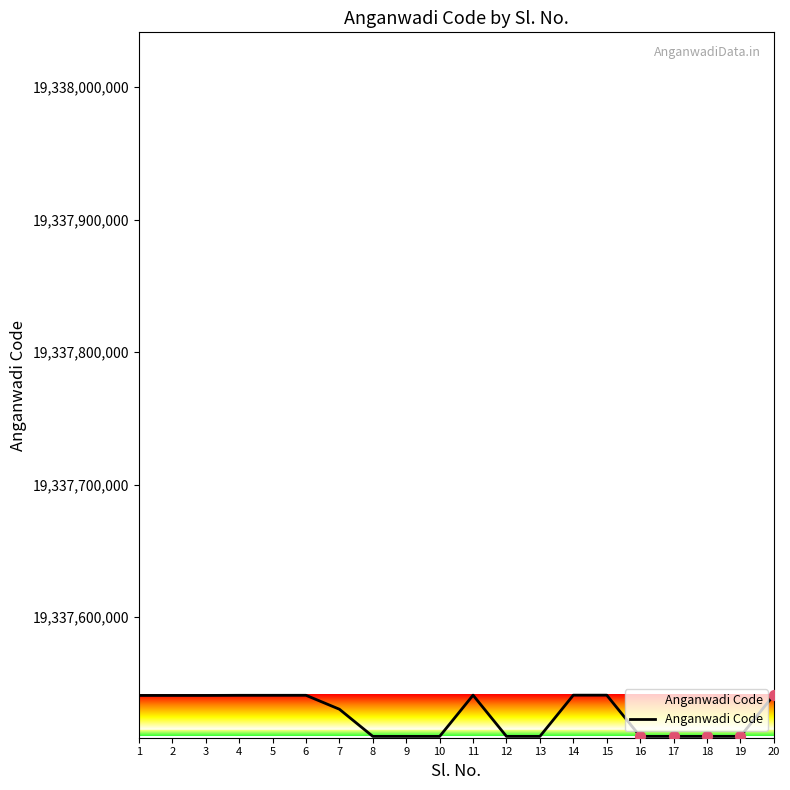

What is the change in value from 10 to 14?

+31108